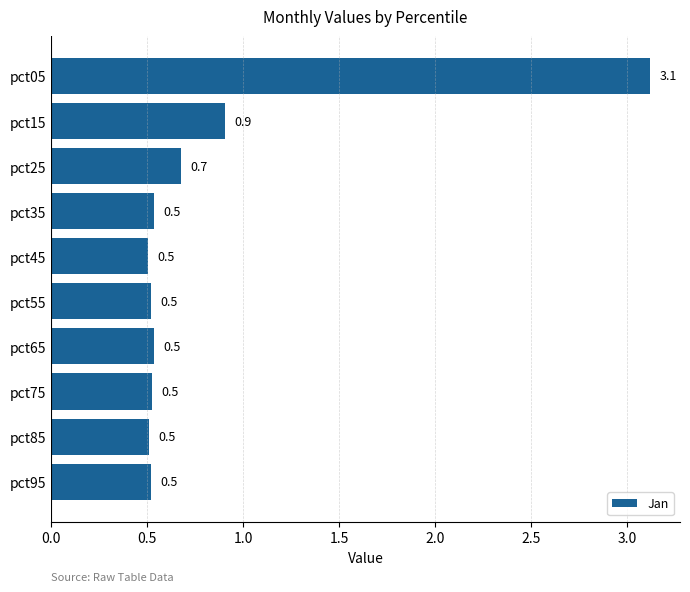

What is the minimum value shown in the chart?

0.5